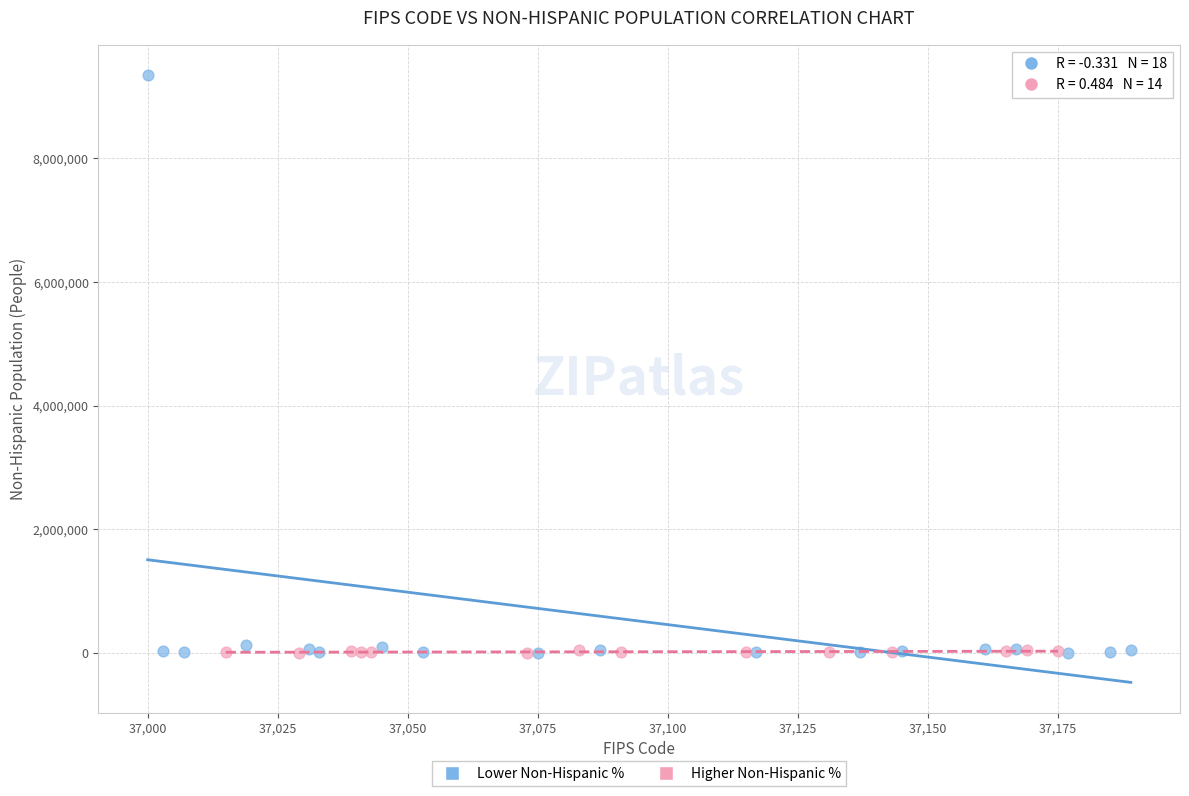

Which series has the largest Y range (max minus min)?

Lower Non-Hispanic %